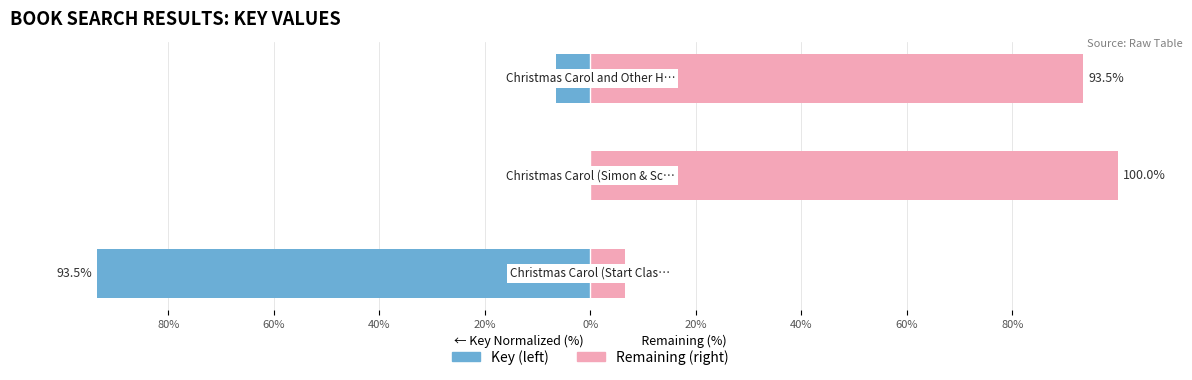

Is the value of Remaining (right) at 60% greater than the value of Key (normalized left) at 40%?

Yes